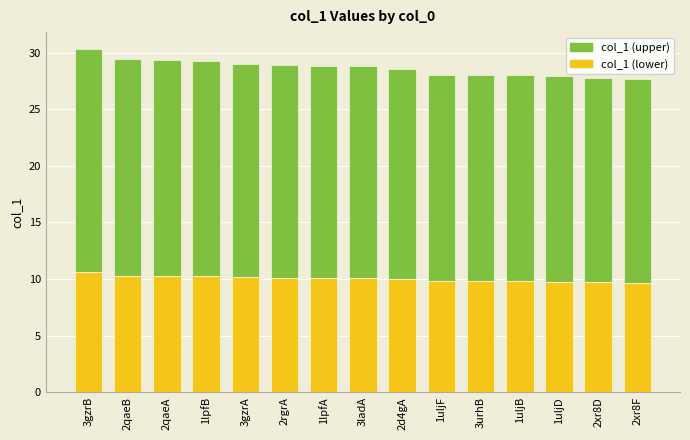

Are the bars horizontal?

No